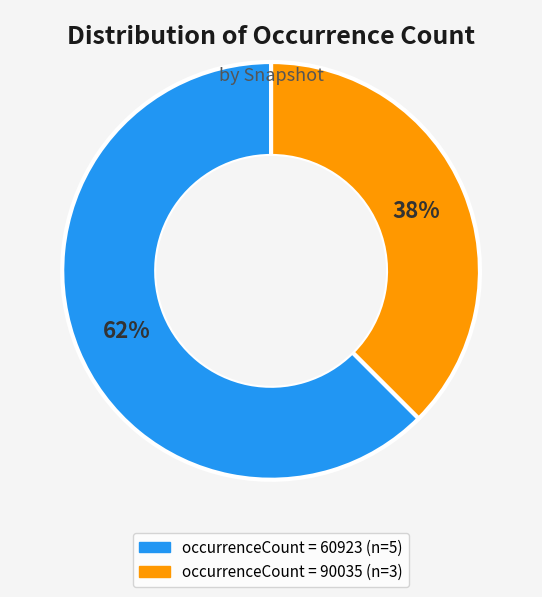

Count the number of slices in the pie.

2